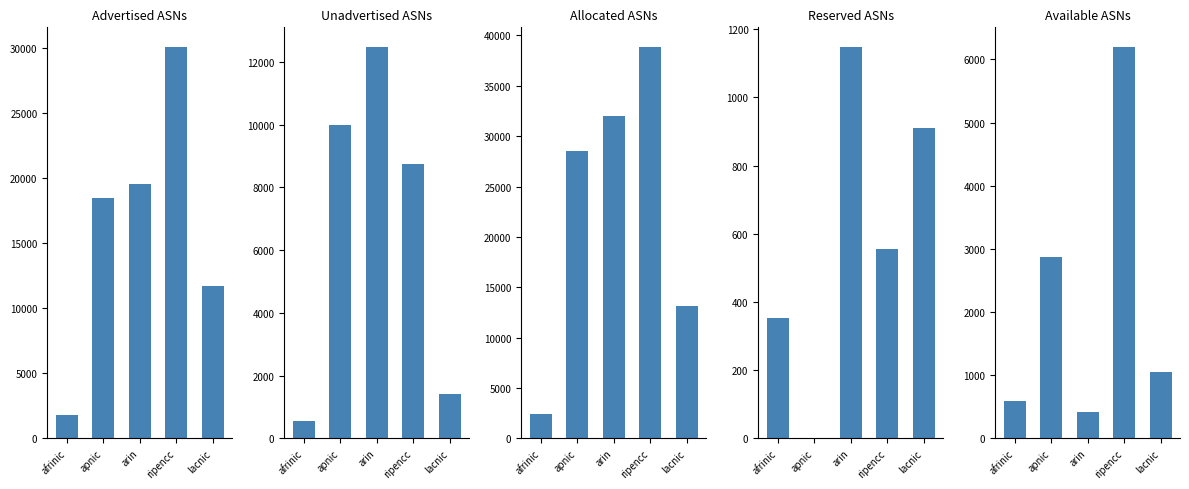

Reading left to right, transcribe all the data shown in this chart.

Advertised ASNs: 1821	18495	19543	30102	11743
Unadvertised ASNs: 553	10006	12483	8758	1400
Allocated ASNs: 2374	28501	32026	38860	13143
Reserved ASNs: 353	0	1148	556	911
Available ASNs: 599	2878	424	6199	1049